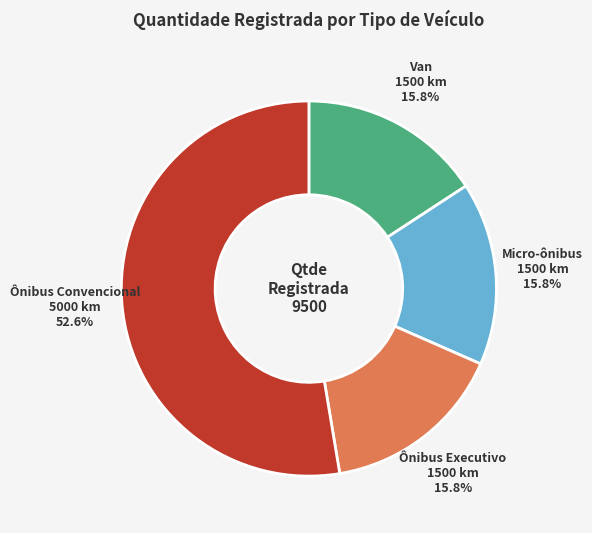

How many segments does this pie chart have?

4